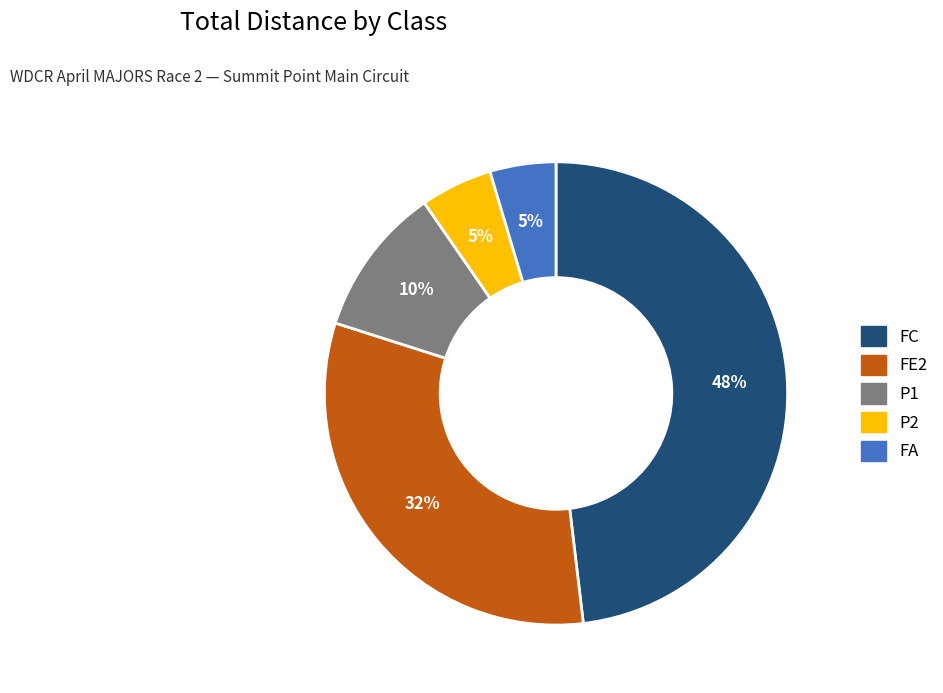

Is there a majority slice in this chart?

No